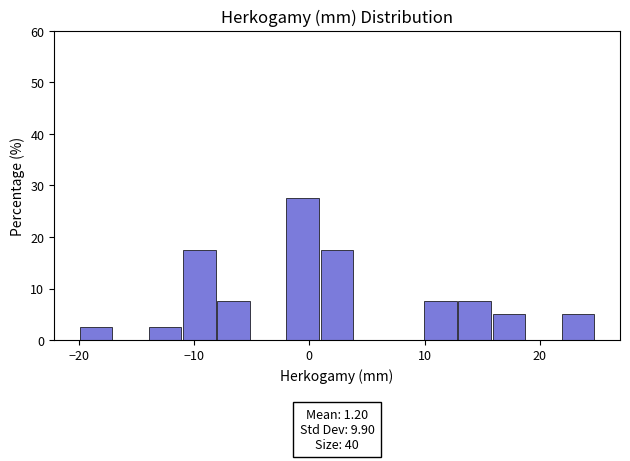

Around what value on the x-axis is the tallest bar? Give the approximate position of its centre, as read against the axis.

-1